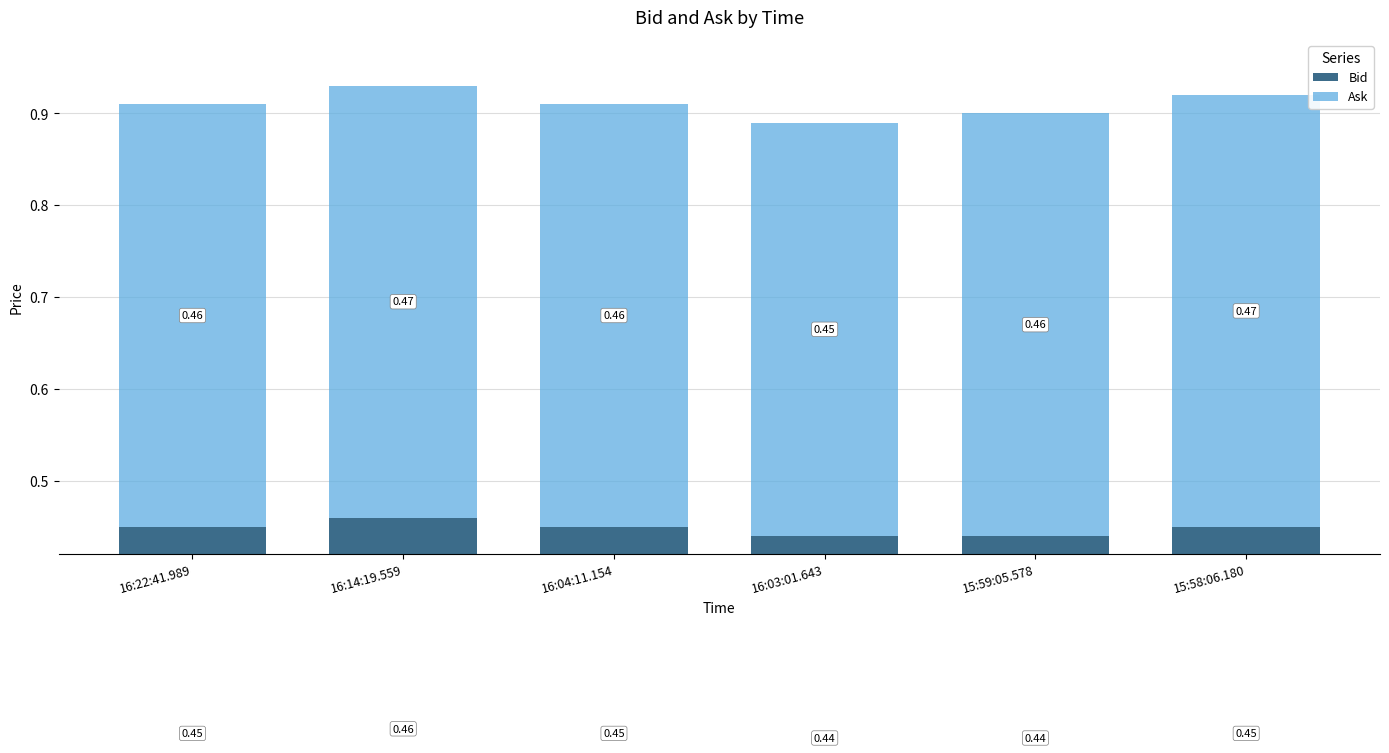

How many categories are shown in the chart?

6